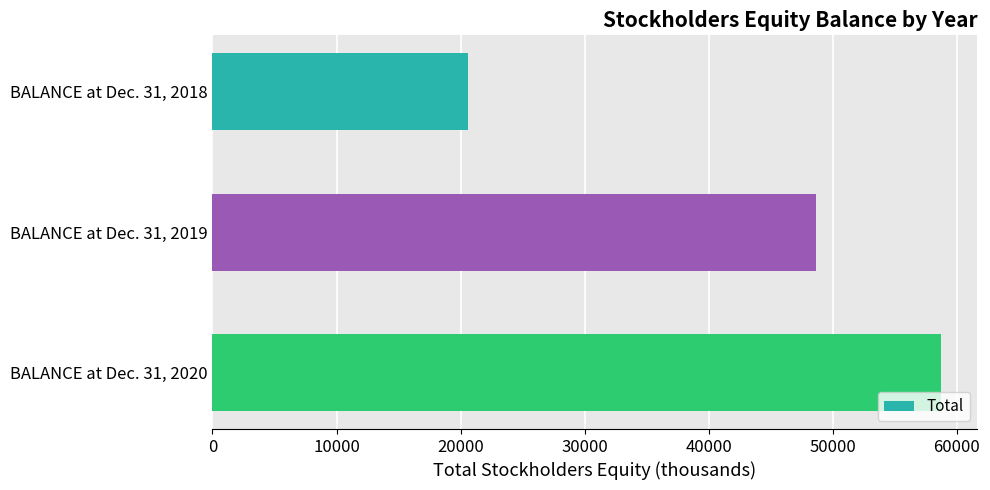

How many values are between 20563 and 58716?

3